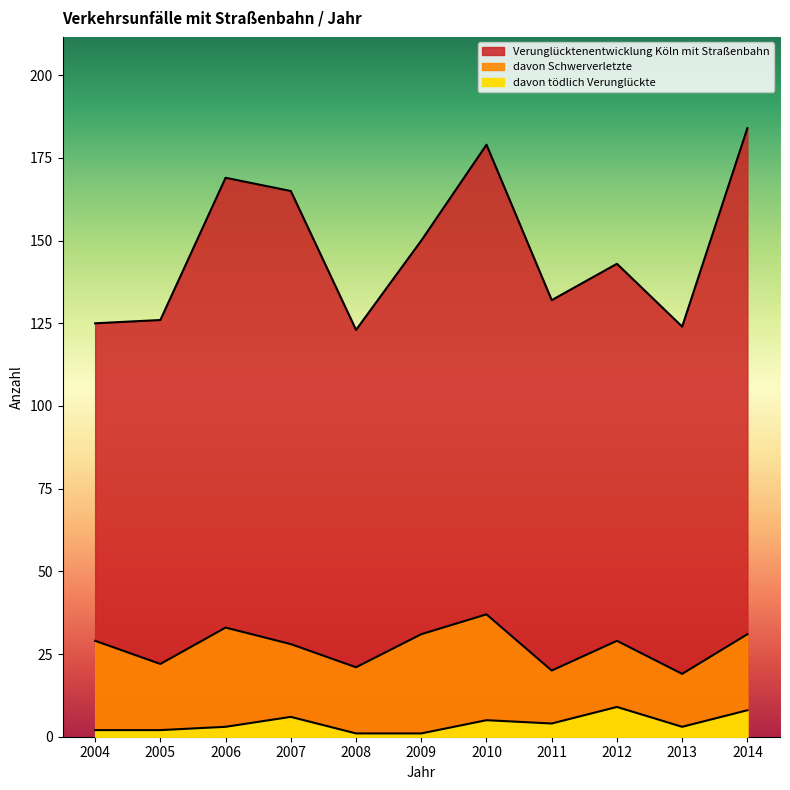

What is the difference between the second highest and minimum values in the davon tödlich Verunglückte series?

7